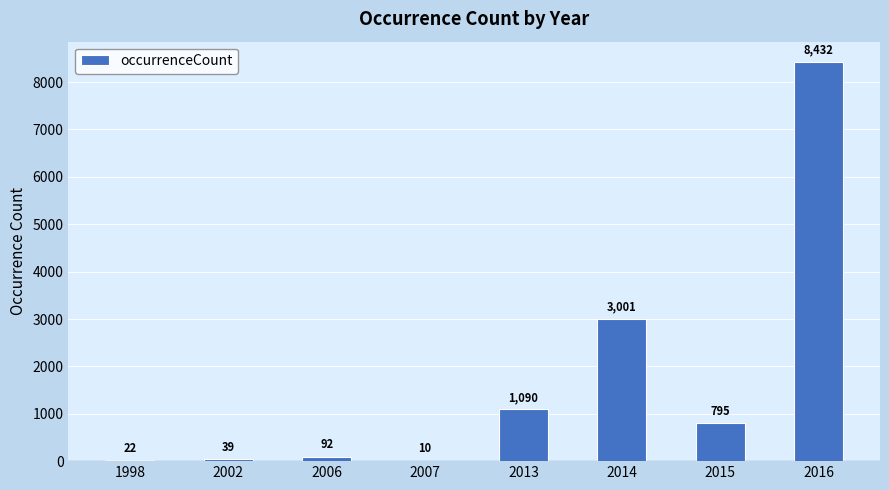

What is the greatest value displayed?

8432